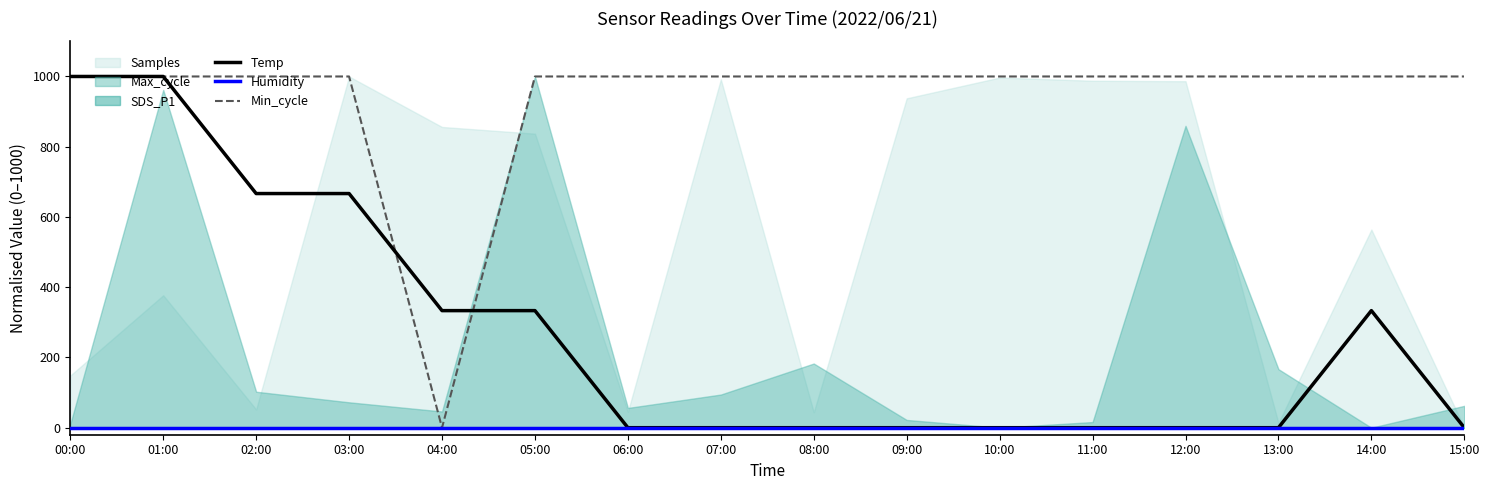

What is the difference between the Temp values at 06:00 and 02:00?

666.7